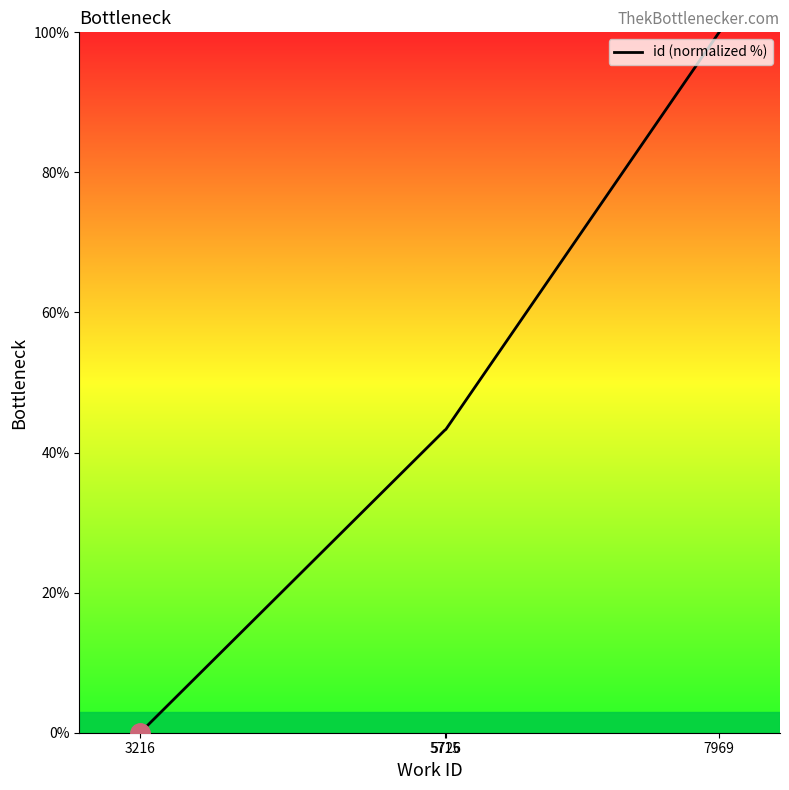

True or false: there are more than 2 points higher than both neighbors.

False